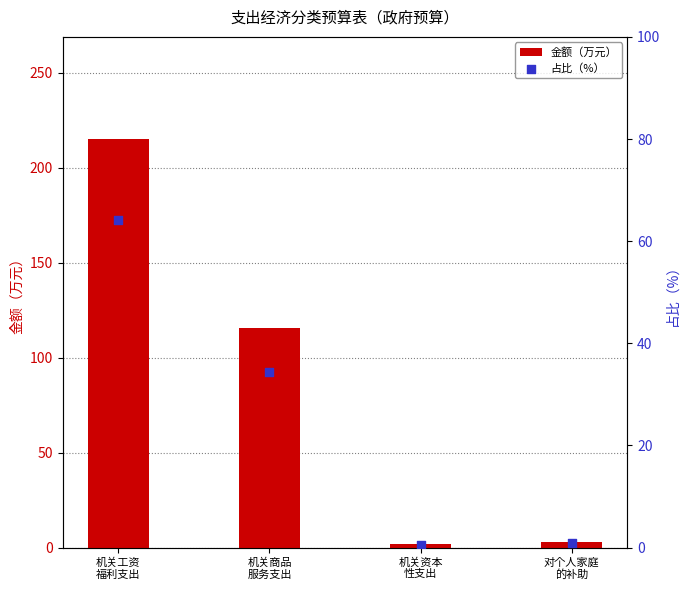

Is the value of 占比（%） at 机关工资
福利支出 greater than the value of 金额（万元） at 机关工资
福利支出?

No